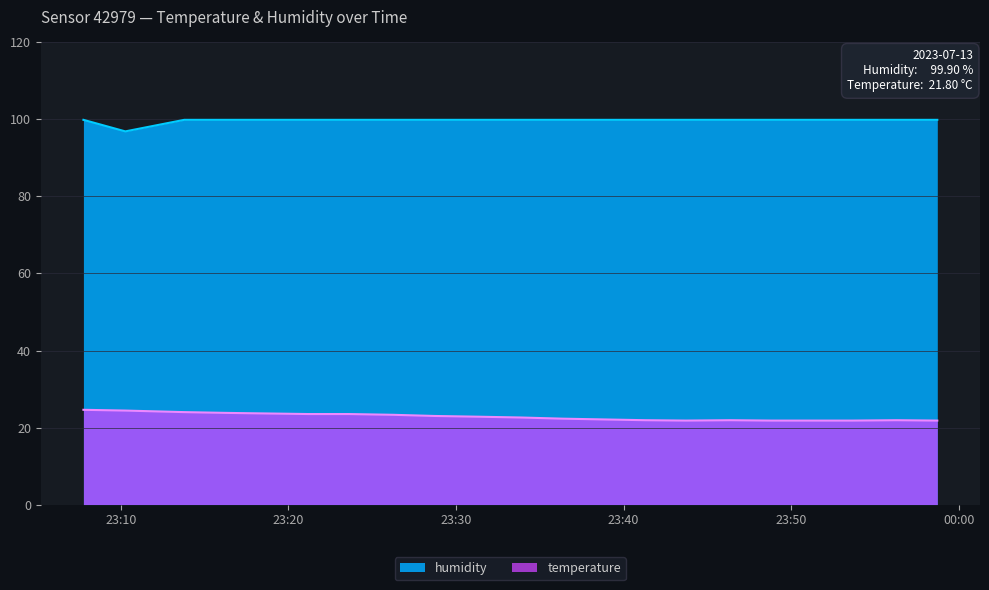

At which label is humidity closest to 98?

2023-07-13T23:10:16